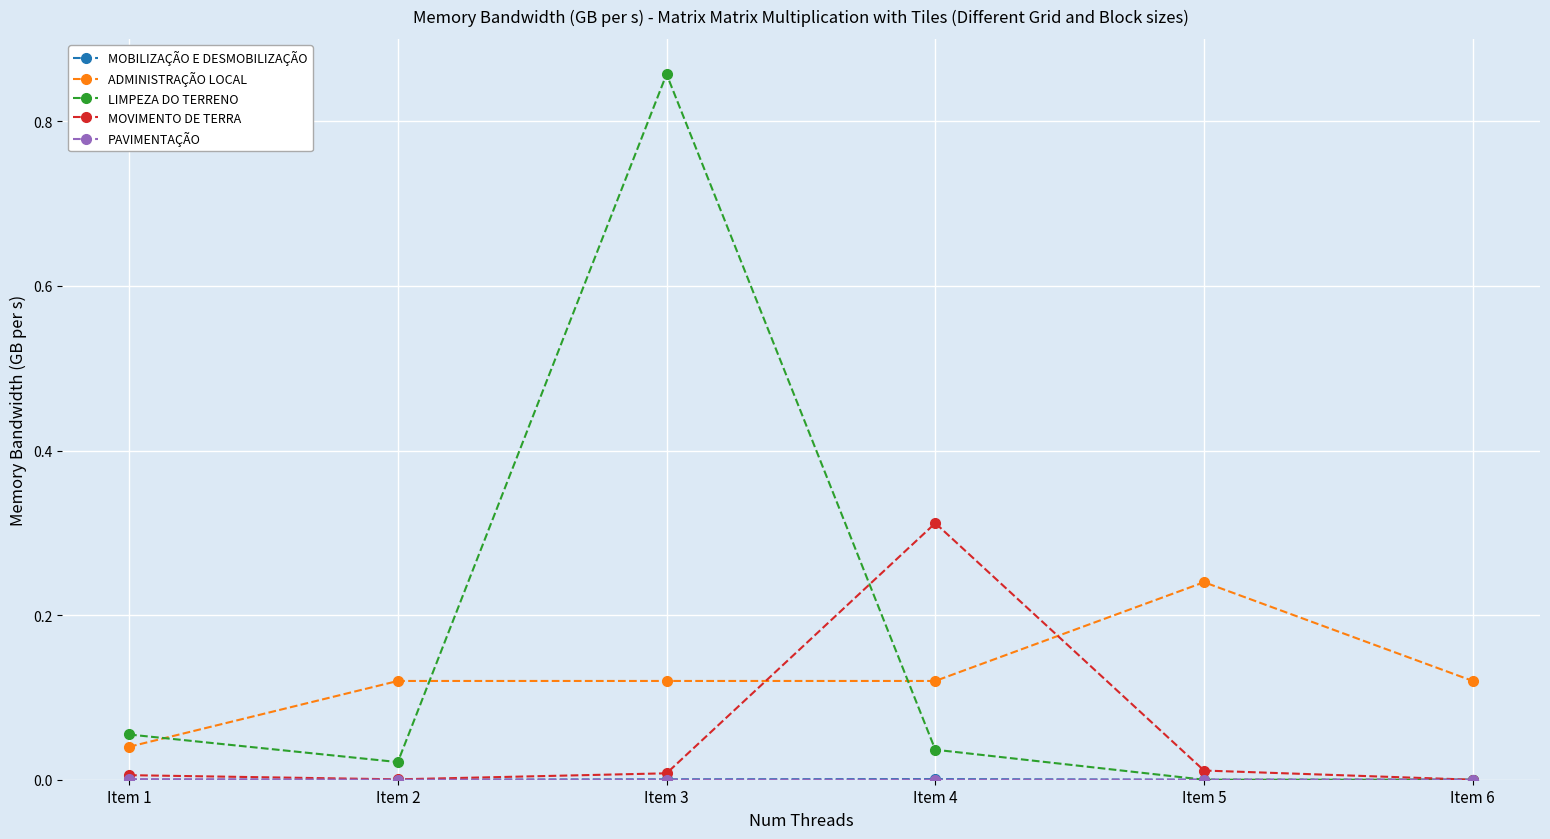

Between Item 1 and Item 5, which series saw the biggest shift?

ADMINISTRAÇÃO LOCAL